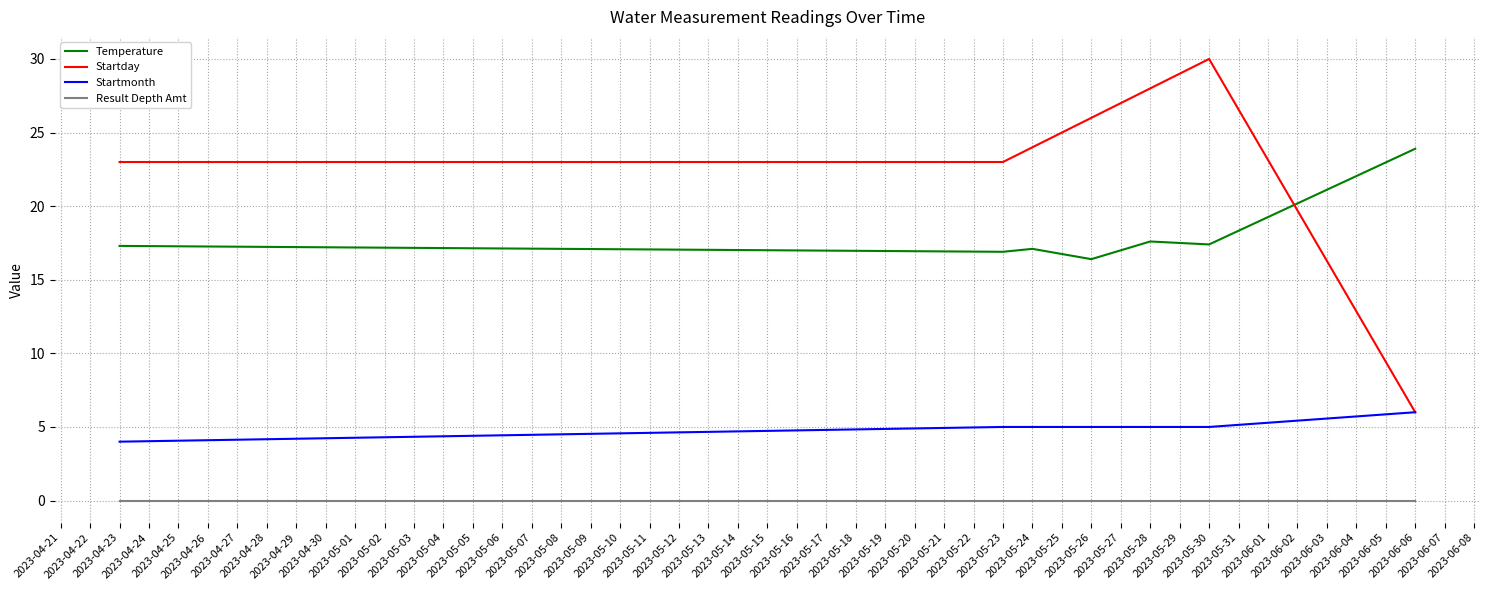

Which series has the largest total across all categories?

Startday